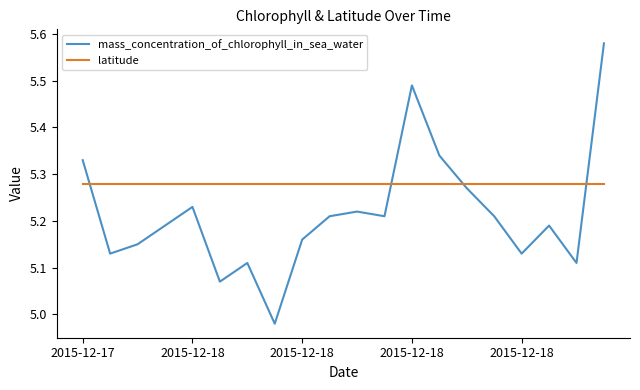

Which series has the largest total across all categories?

latitude